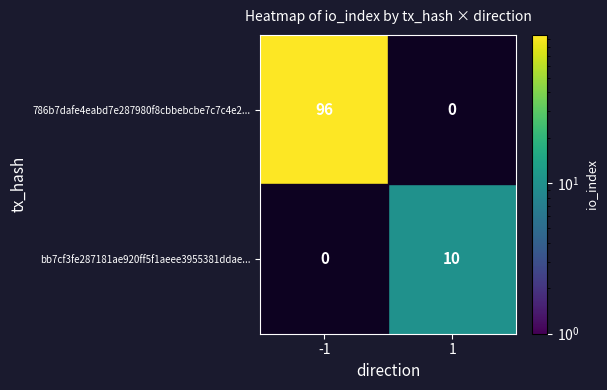

Which series has the widest spread of values?

786b7dafe4eabd7e287980f8cbbebcbe7c7c4e2...